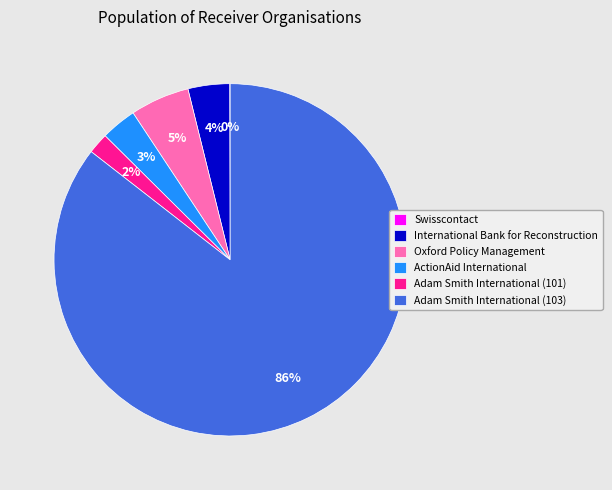

Which has a higher value, International Bank for Reconstruction or Adam Smith International (101)?

International Bank for Reconstruction